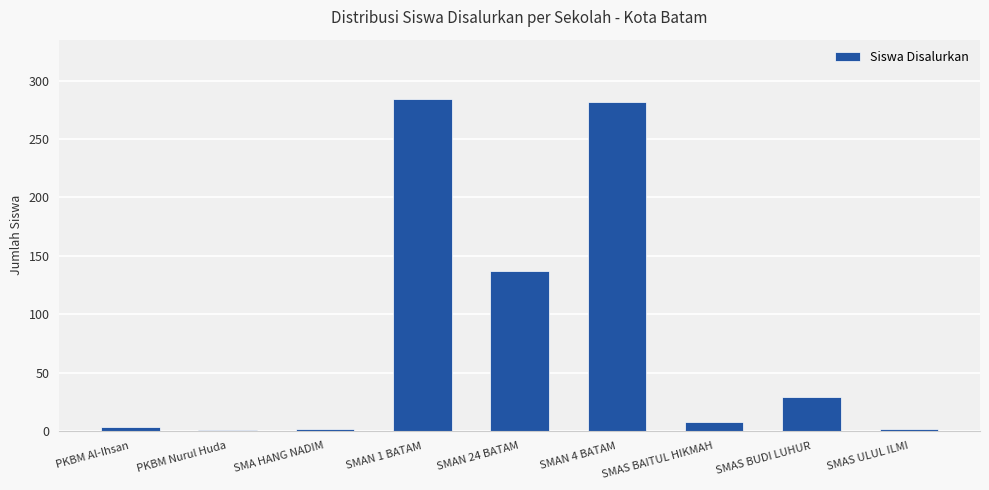

The value at PKBM Nurul Huda is 1. True or false?

True